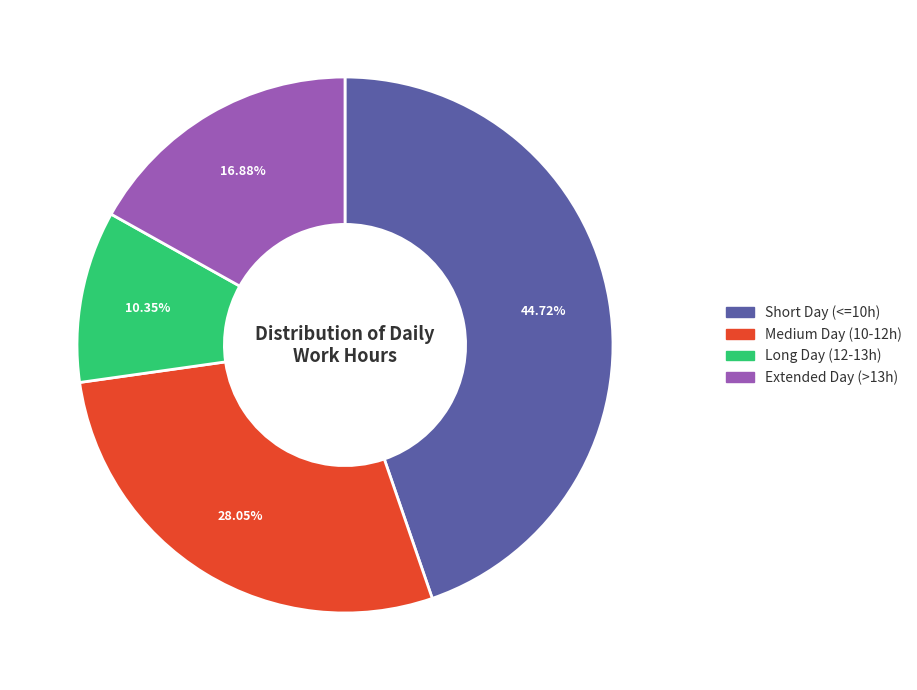

Is there any slice that represents more than half of the pie?

No